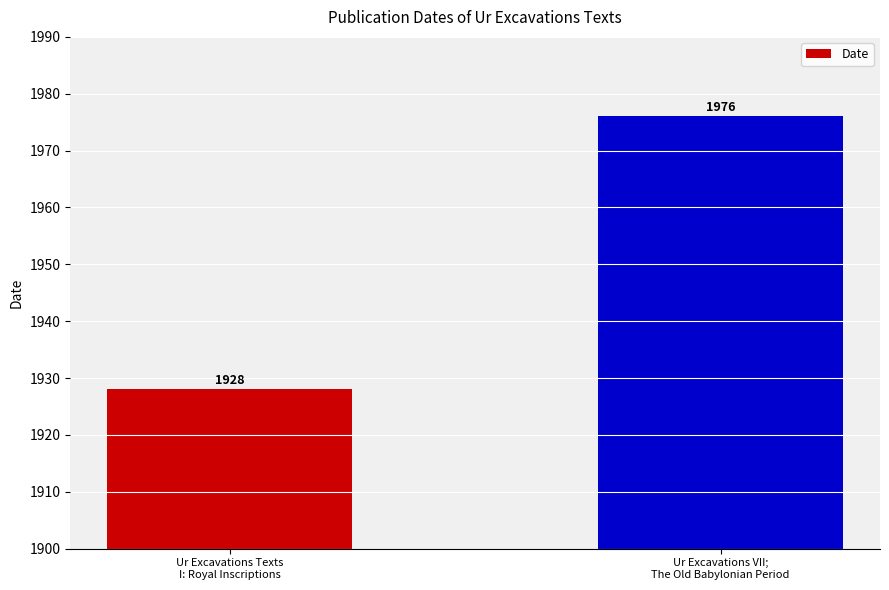

The chart shows a value of 2840 at Ur Excavations Texts
I: Royal Inscriptions. True or false?

False